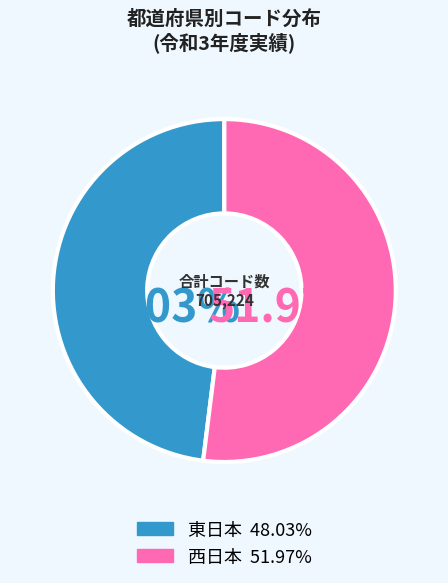

Is there any slice that represents more than half of the pie?

Yes